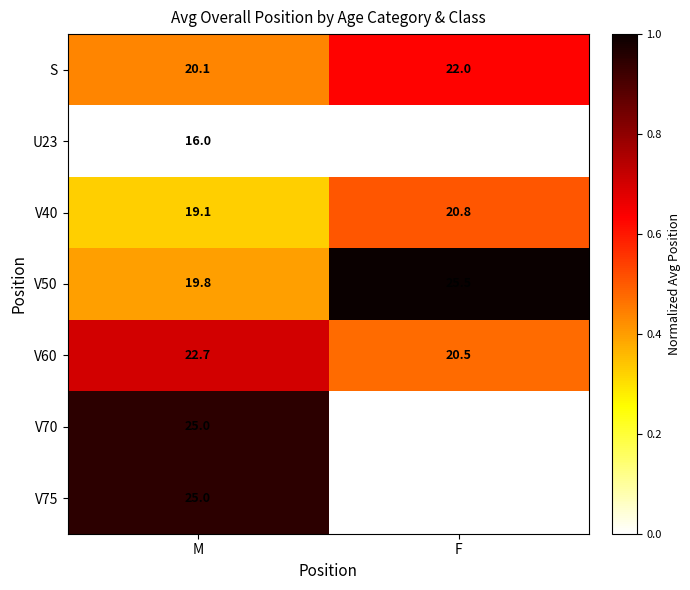

At which label does S reach its minimum?

M